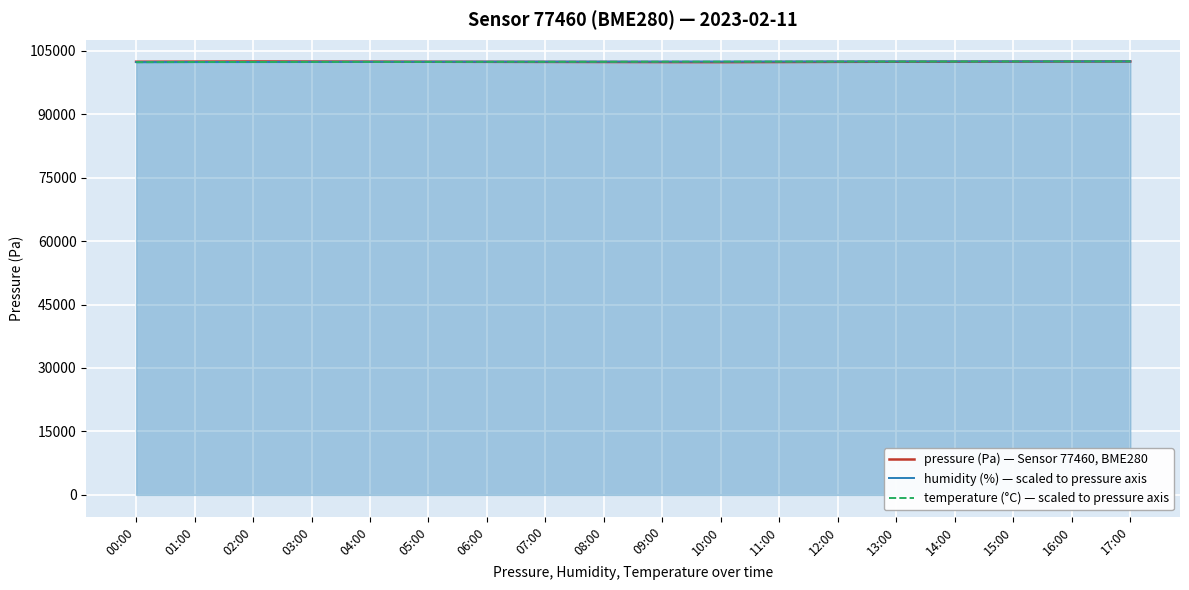

Read the pressure (Pa) — Sensor 77460, BME280 value at 15:00.

102420.0